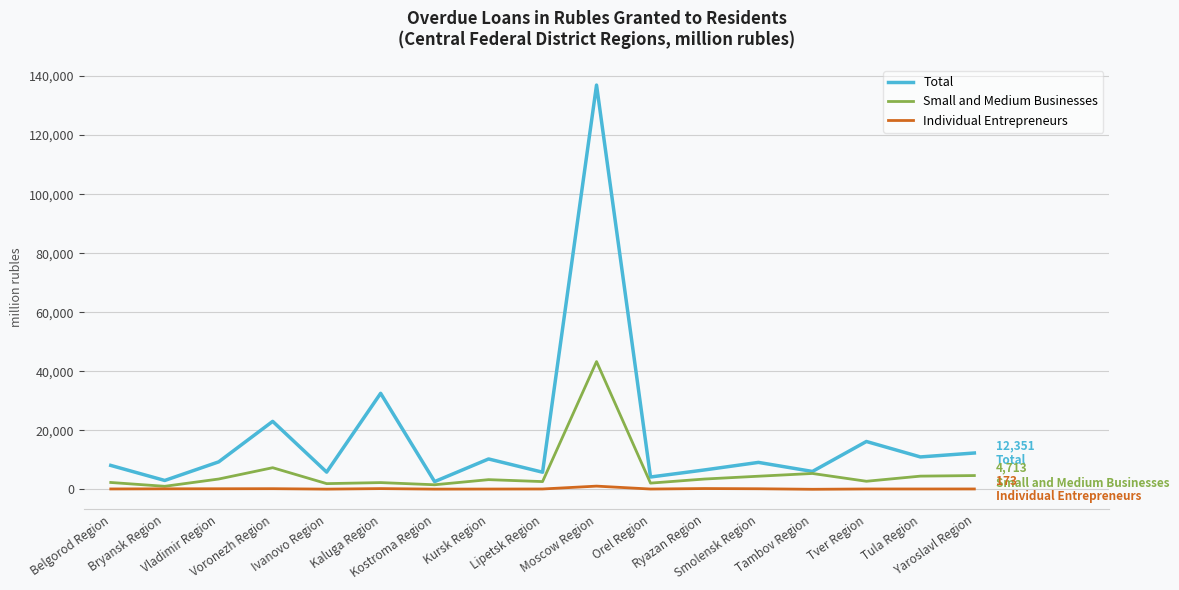

Is the value of Small and Medium Businesses at Orel Region greater than the value of Individual Entrepreneurs at Kursk Region?

Yes